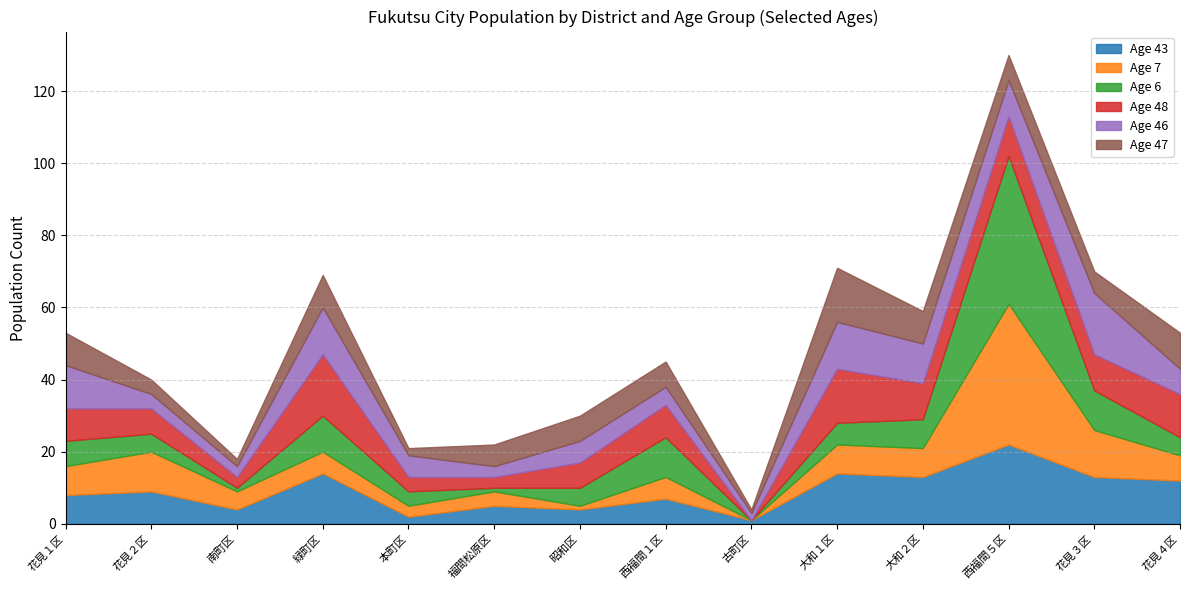

Reading left to right, extract all data points from this chart.

age_43: 花見１区=8	花見２区=9	南町区=4	緑町区=14	本町区=2	福間松原区=5	昭和区=4	西福間１区=7	古町区=1	大和１区=14	大和２区=13	西福間５区=22	花見３区=13	花見４区=12
age_7: 花見１区=8	花見２区=11	南町区=5	緑町区=6	本町区=3	福間松原区=4	昭和区=1	西福間１区=6	古町区=0	大和１区=8	大和２区=8	西福間５区=39	花見３区=13	花見４区=7
age_6: 花見１区=7	花見２区=5	南町区=1	緑町区=10	本町区=4	福間松原区=1	昭和区=5	西福間１区=11	古町区=0	大和１区=6	大和２区=8	西福間５区=41	花見３区=11	花見４区=5
age_48: 花見１区=9	花見２区=7	南町区=3	緑町区=17	本町区=4	福間松原区=3	昭和区=7	西福間１区=9	古町区=0	大和１区=15	大和２区=10	西福間５区=11	花見３区=10	花見４区=12
age_46: 花見１区=12	花見２区=4	南町区=3	緑町区=13	本町区=6	福間松原区=3	昭和区=6	西福間１区=5	古町区=2	大和１区=13	大和２区=11	西福間５区=10	花見３区=17	花見４区=7
age_47: 花見１区=9	花見２区=4	南町区=2	緑町区=9	本町区=2	福間松原区=6	昭和区=7	西福間１区=7	古町区=1	大和１区=15	大和２区=9	西福間５区=7	花見３区=6	花見４区=10